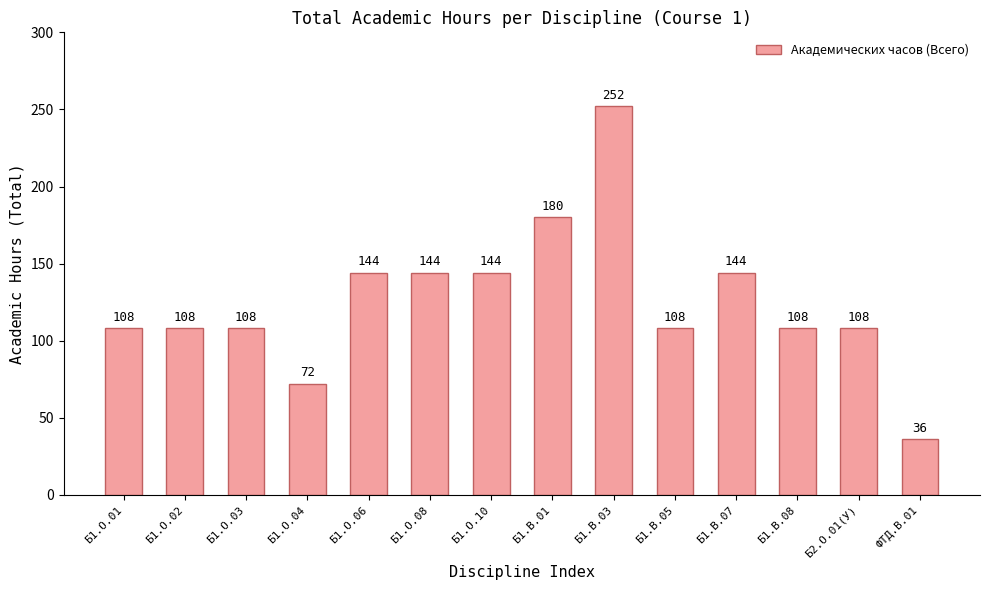

Count the values in the range 108 to 144.

10